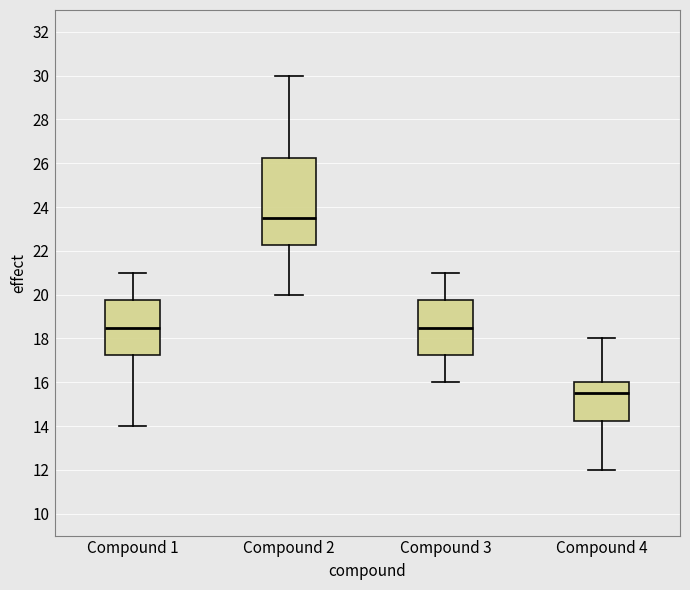

Reading left to right, transcribe this box plot: for each box, give where its median line is, the range the box spans, and where its two whiskers end, as read against the y-axis. The values are not printed on the chart, so give them approximately, as read against the axis.

Compound 1: median 18.6, box 17.2 to 19.8, whiskers 14.0 to 21.0
Compound 2: median 23.6, box 22.2 to 26.2, whiskers 20.0 to 30.0
Compound 3: median 18.6, box 17.2 to 19.8, whiskers 16.0 to 21.0
Compound 4: median 15.6, box 14.2 to 16.0, whiskers 12.0 to 18.0